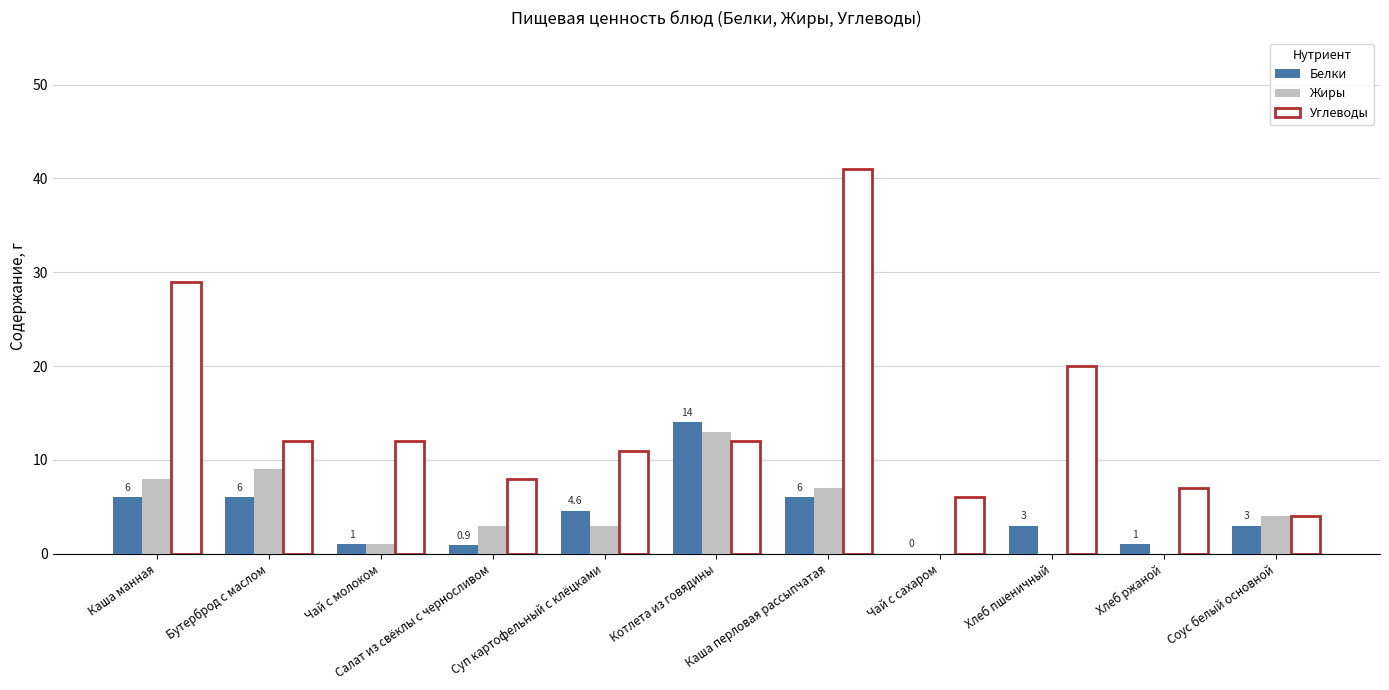

Count the number of data series in this chart.

3